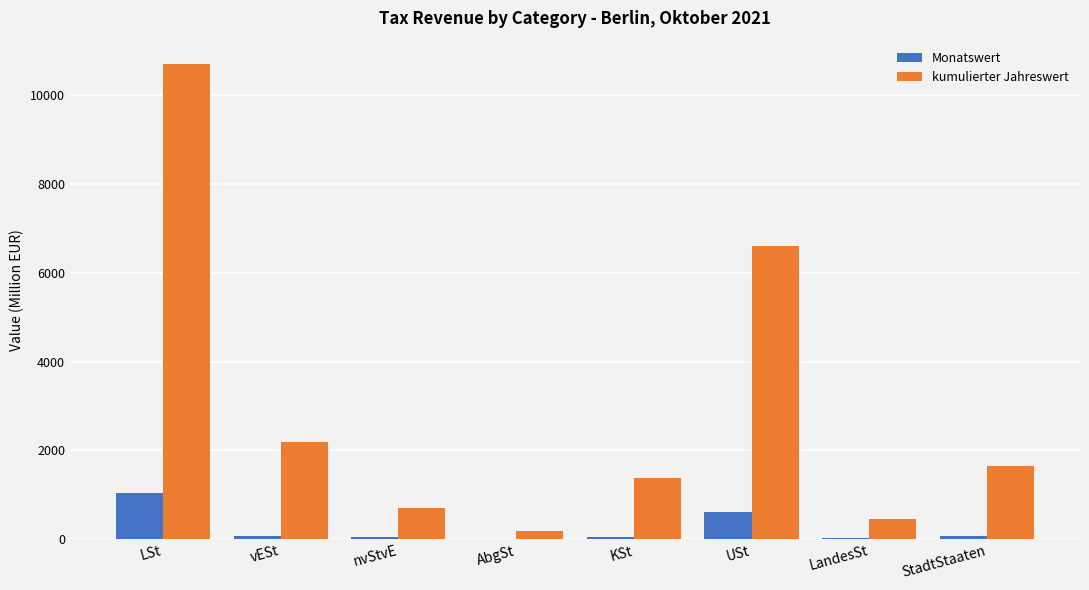

What is the approximate value of Monatswert at USt?

623.3